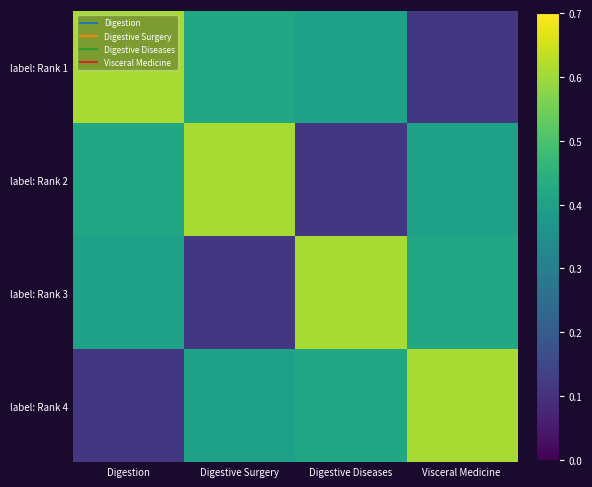

Which category has the lowest value across all series?

Visceral Medicine